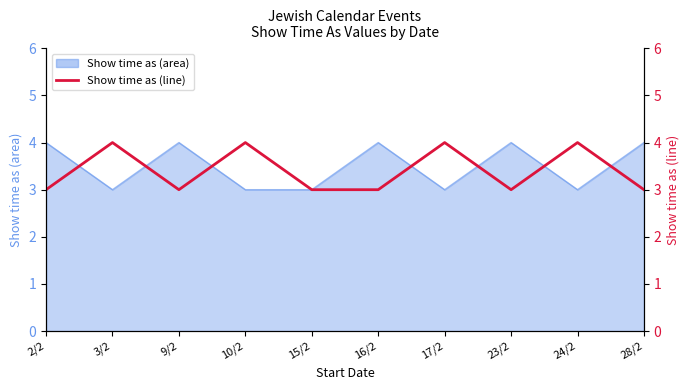

Which label corresponds to the largest value in the chart?

3/2